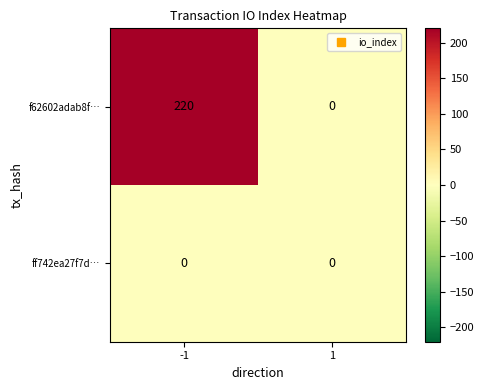

How many data points does each series have?

2